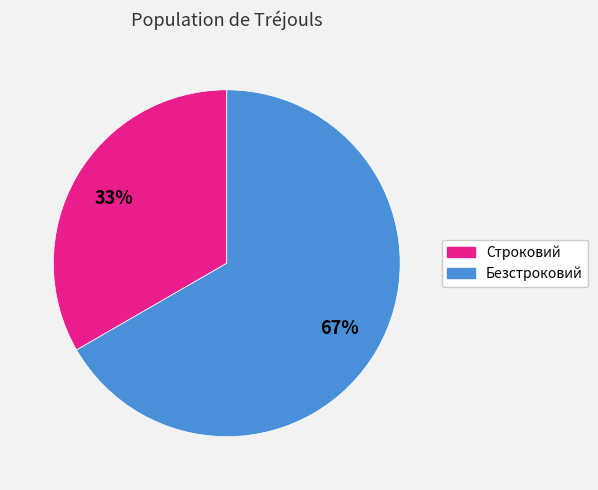

Rank the categories by value from lowest to highest.

Строковий, Безстроковий